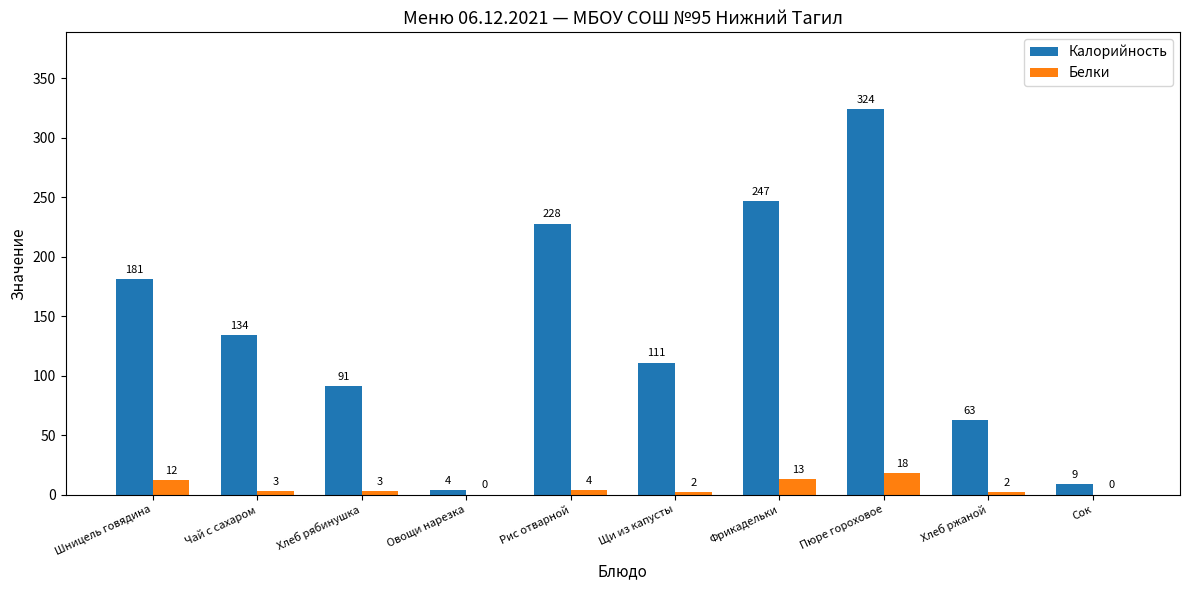

Where is Белки nearest to the value 9?

Шницель говядина